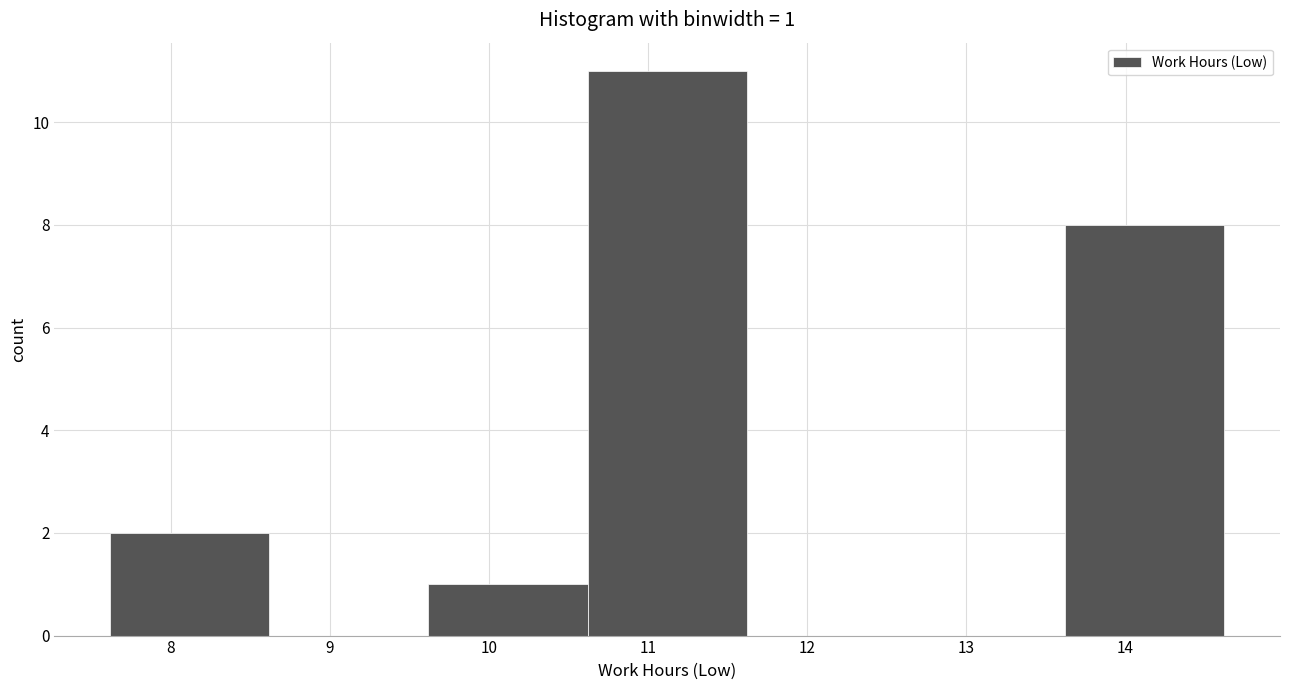

Which range on the x-axis has the tallest bar?

10.62 to 11.62